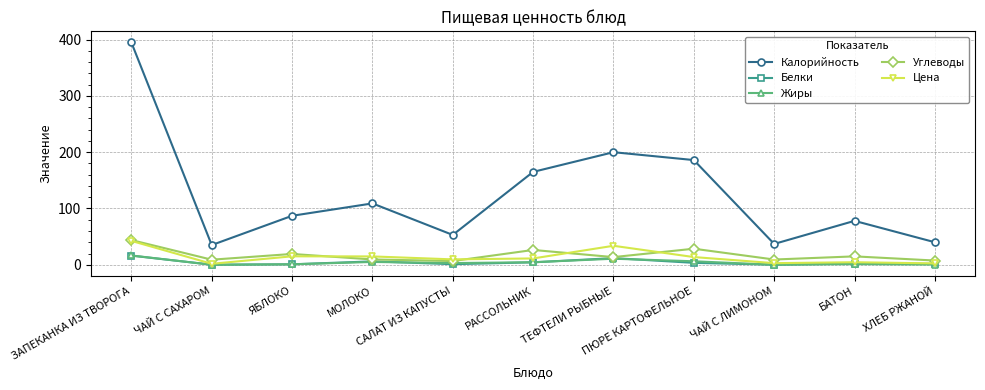

At which category is the sum across all series the highest?

ЗАПЕКАНКА ИЗ ТВОРОГА